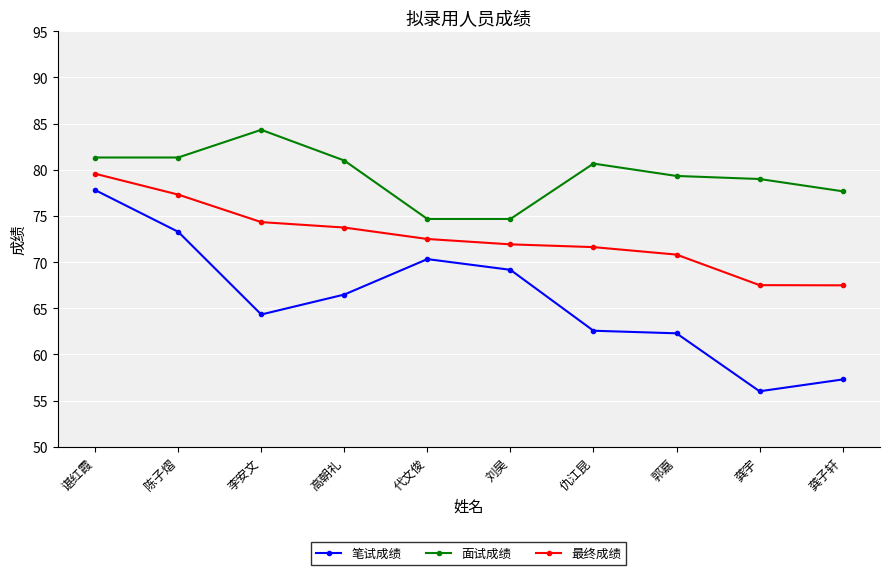

What position from the right is 李安文?

8